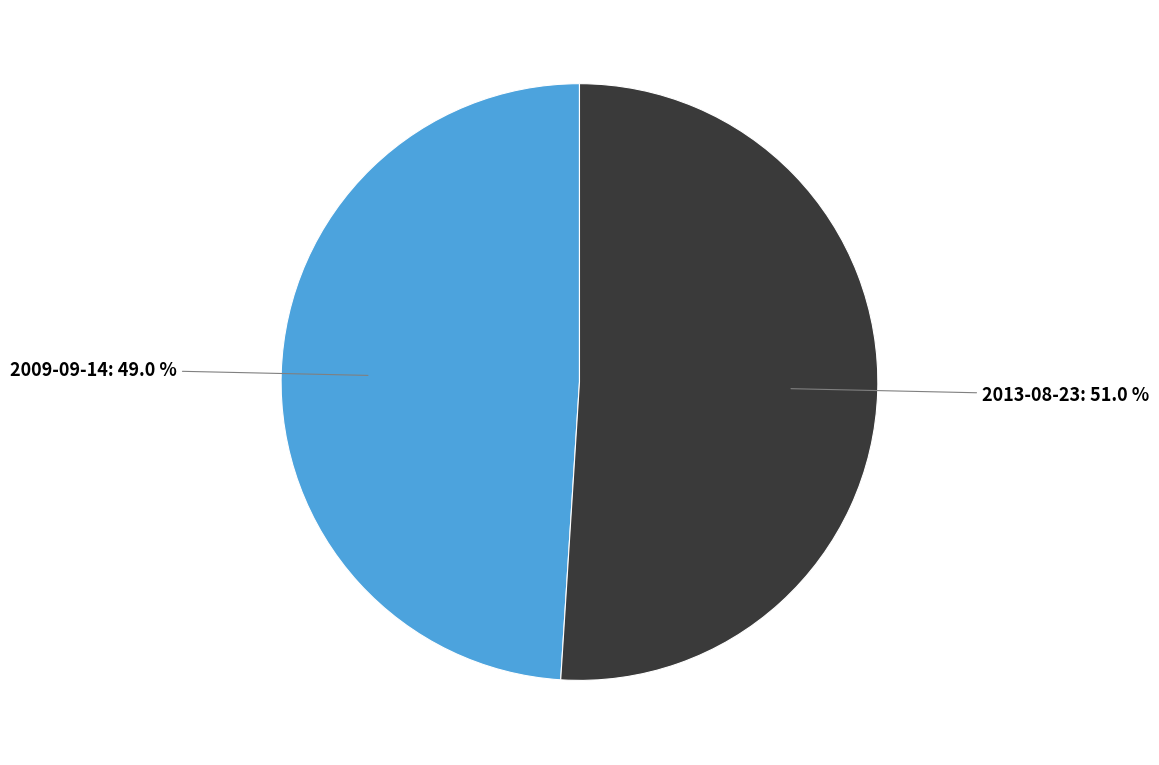

Count the number of slices in the pie.

2